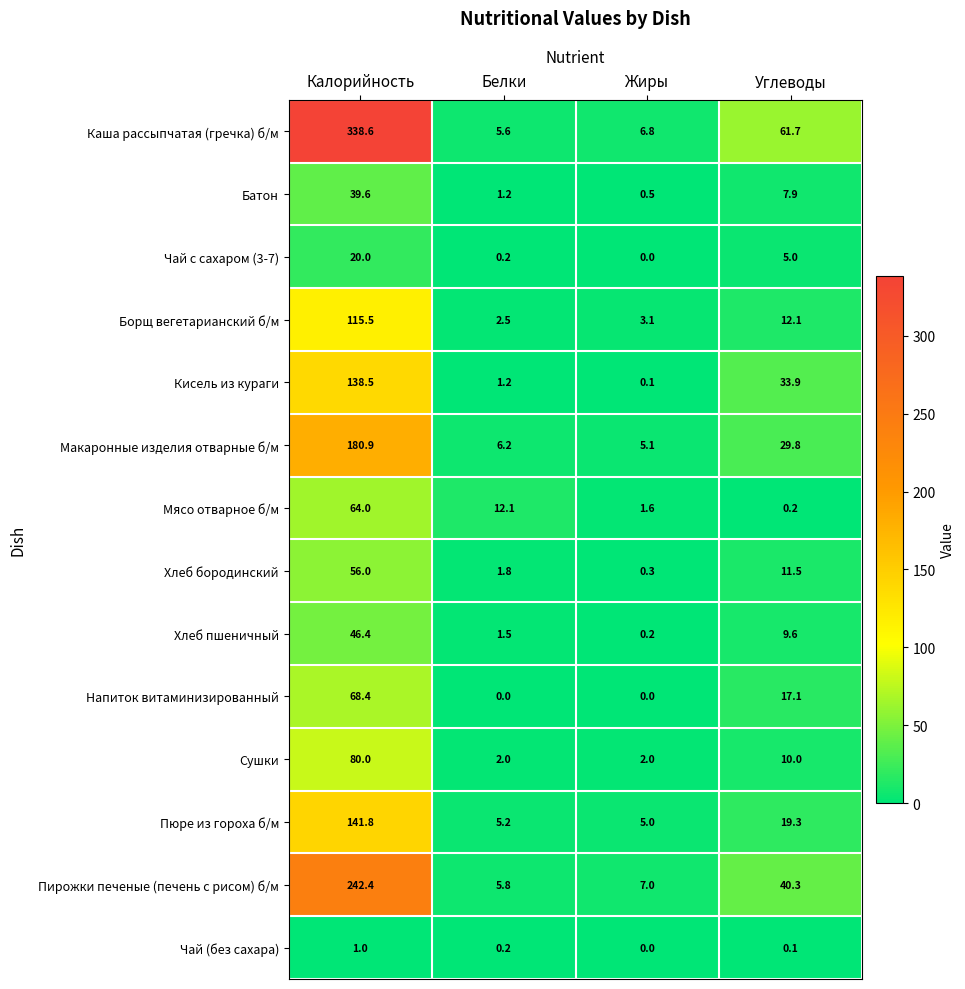

Which series changed the most between Калорийность and Жиры?

Каша рассыпчатая (гречка) б/м